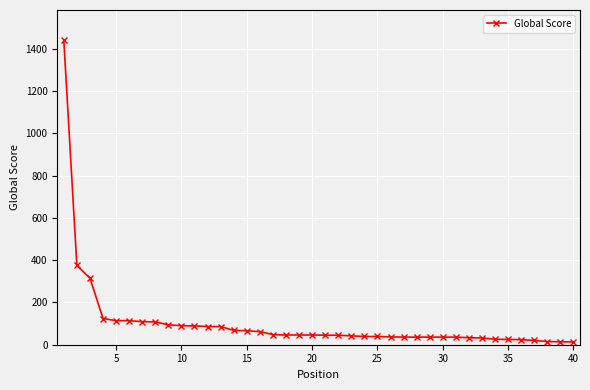

What is the sum of all values?

4155